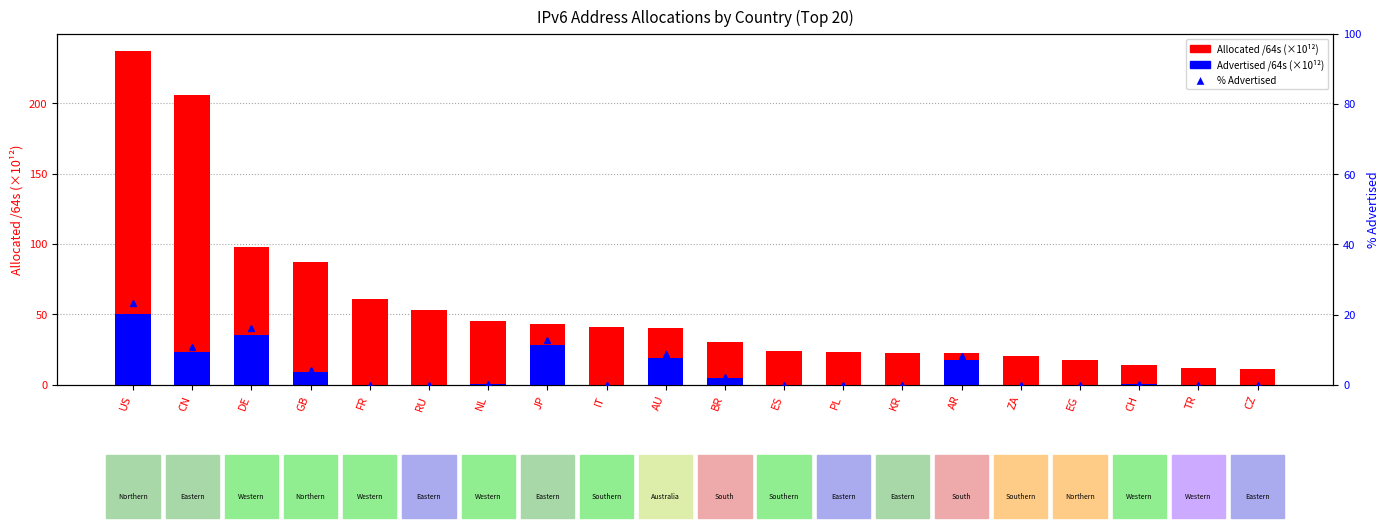

What is the label of the 5th bar from the right?

ZA